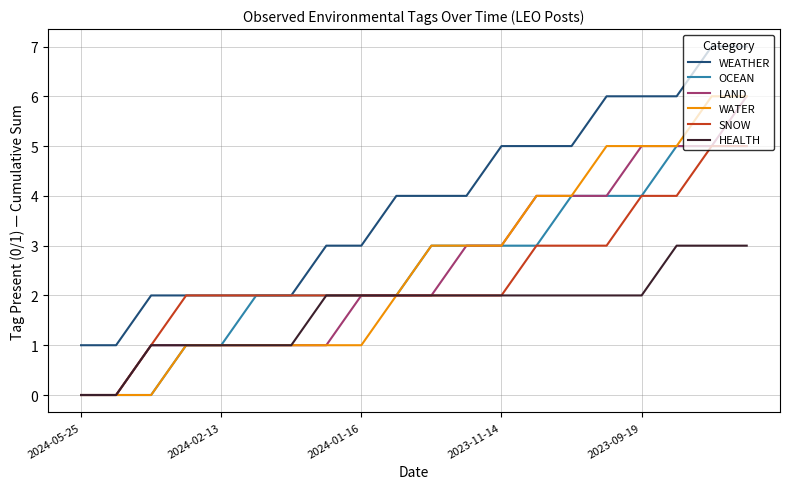

True or false: WEATHER and WATER cross at least once.

False